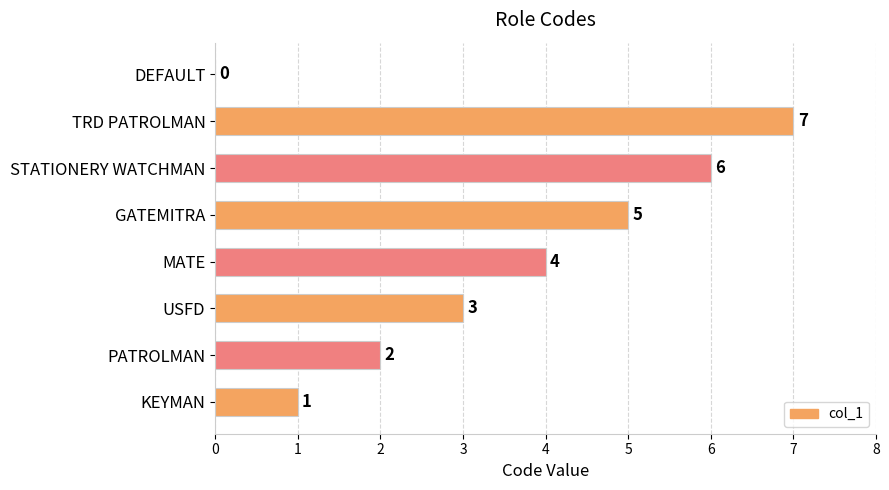

Are the bars grouped side by side (vs. stacked)?

No